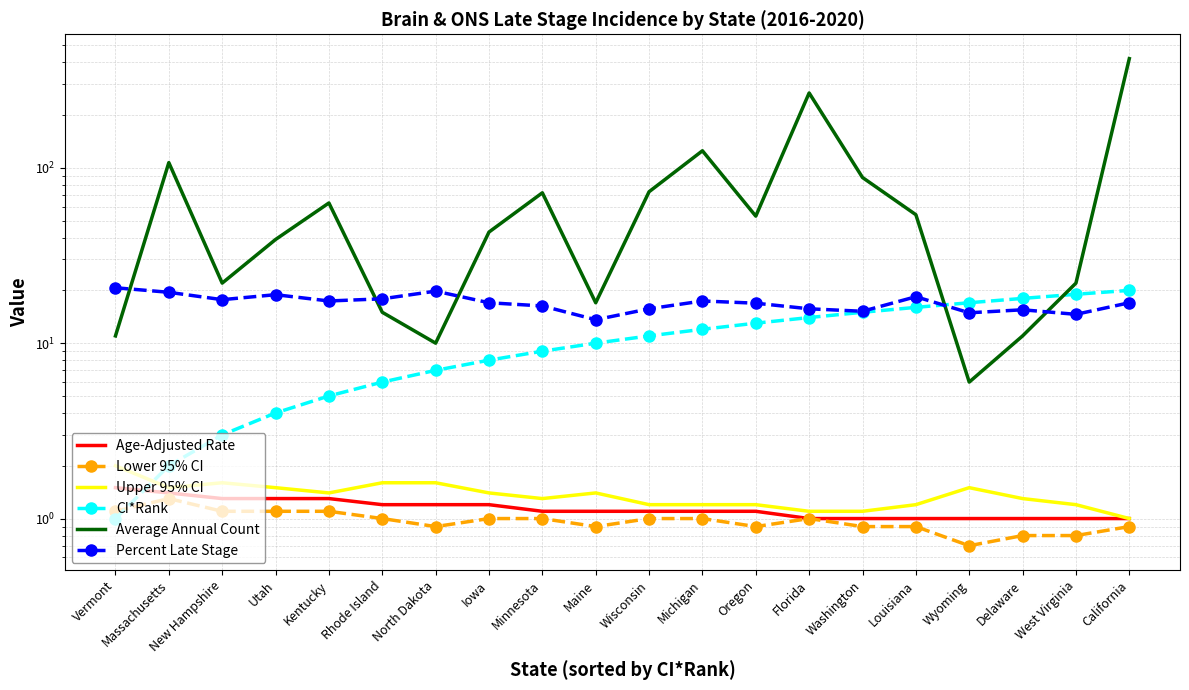

How many times do CI*Rank and Age-Adjusted Rate cross each other?

1